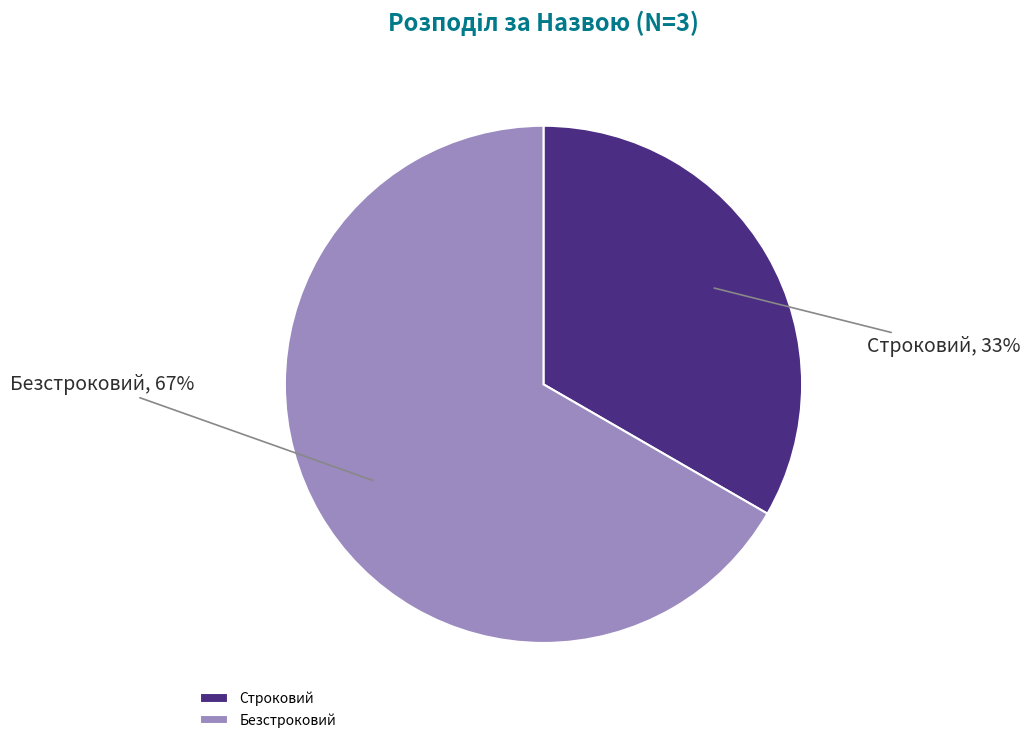

Combined, do Строковий and Безстроковий account for over 50%?

Yes